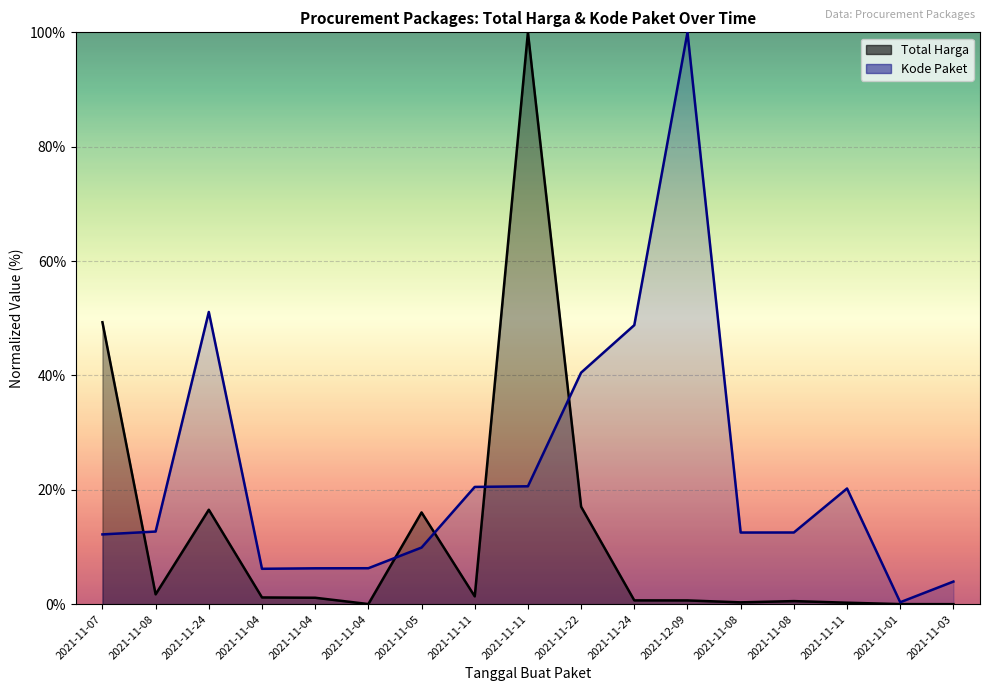

The value of Total Harga at 2021-11-24 is 0.4. True or false?

False